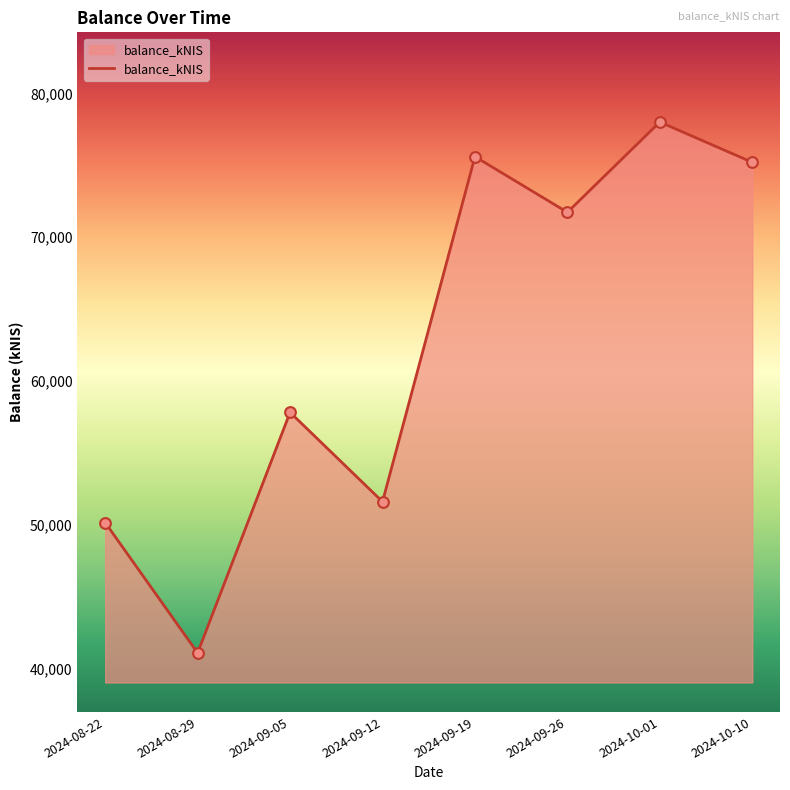

Which has a higher value, 2024-09-26 or 2024-09-19?

2024-09-19